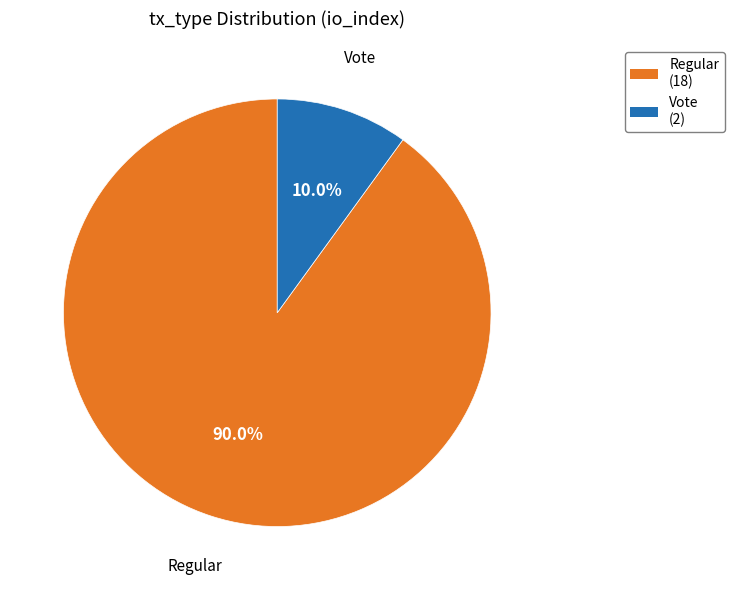

How many slices are in this pie chart?

2